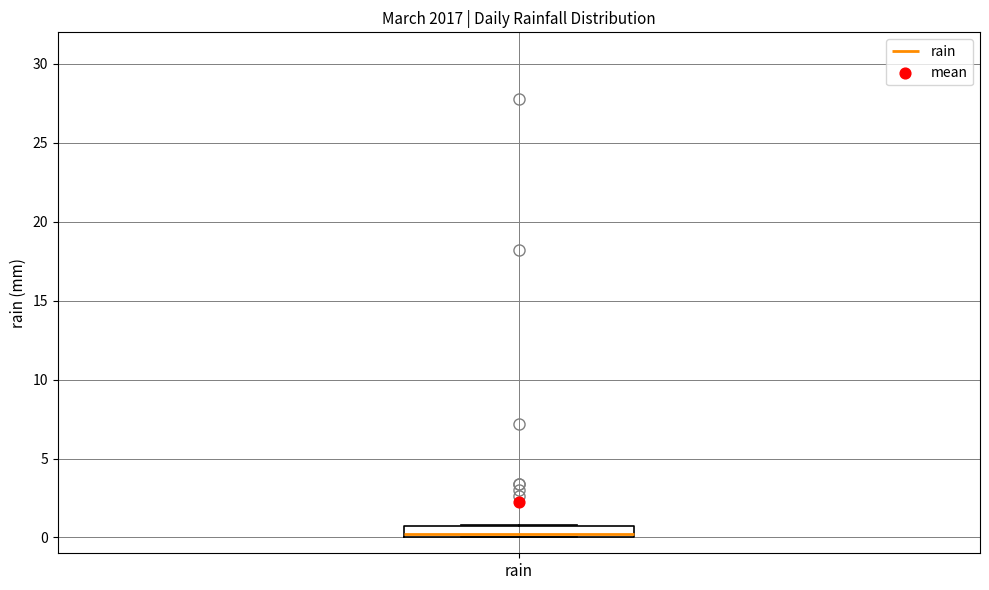

Where is the upper edge of the box for rain on the y-axis? The values are not printed on the chart, so give them approximately, as read against the axis.

0.5